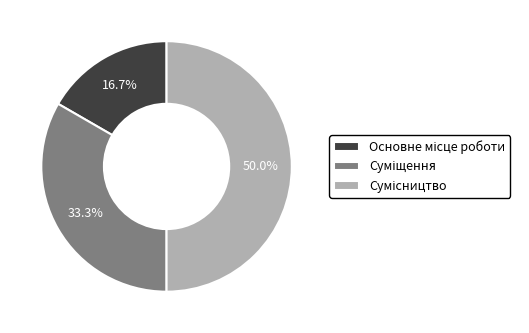

How much of the chart is everything except Сумісництво?

50.0%